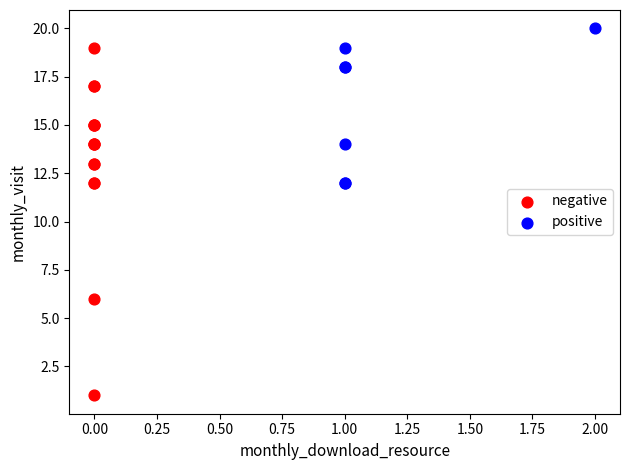

What are all the series names shown in the legend?

negative, positive